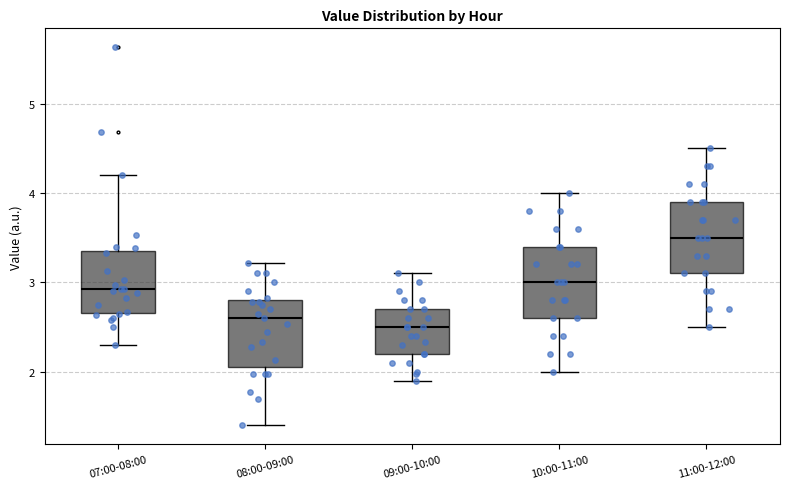

Which box has the lowest median line?

09:00-10:00